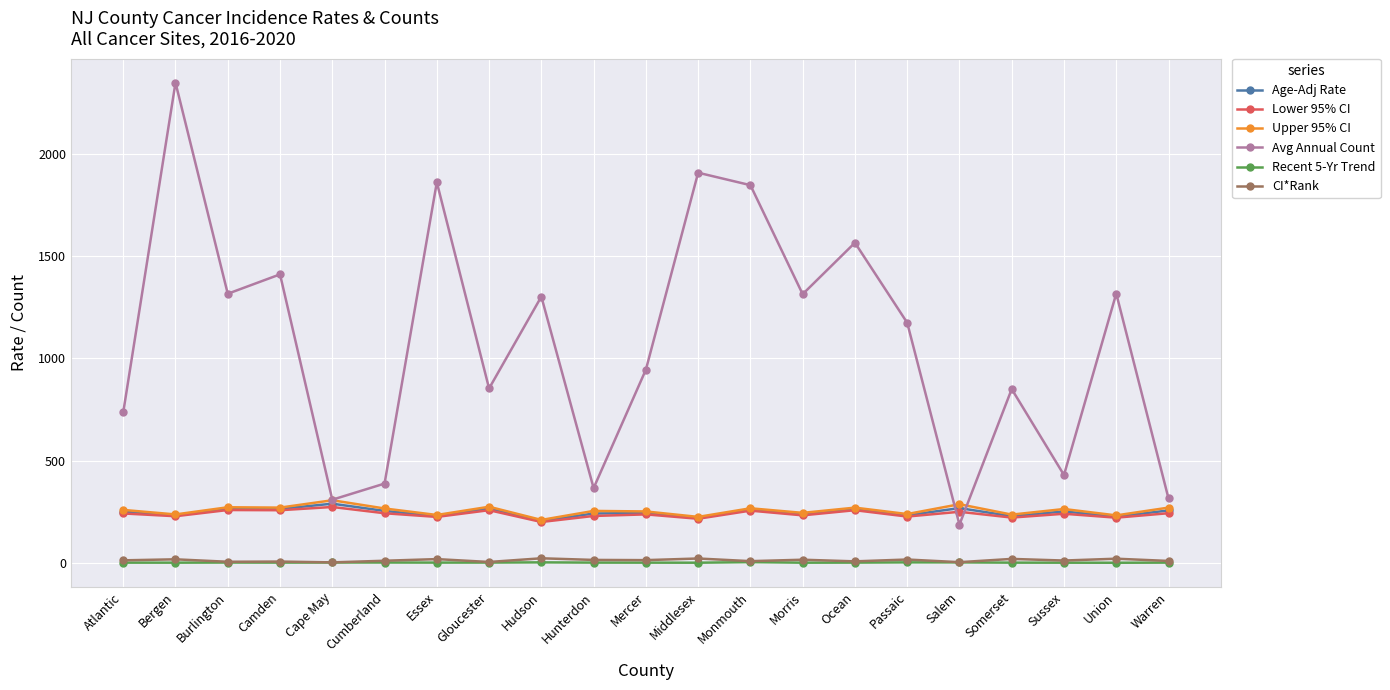

What is the label of the 16th point from the right?

Cumberland